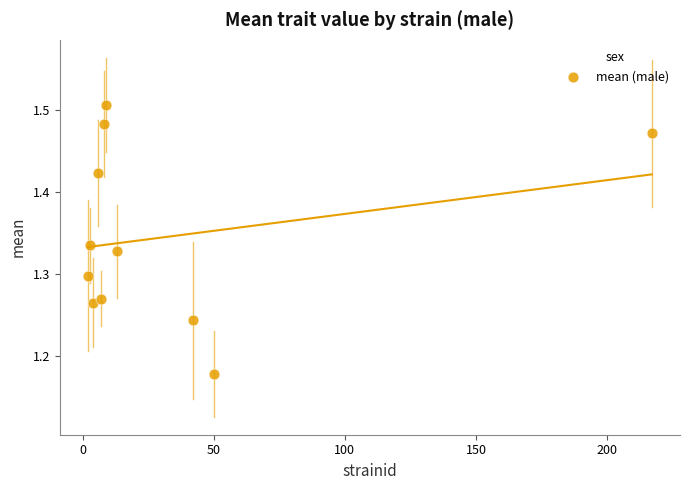

What is the average X value?

32.8